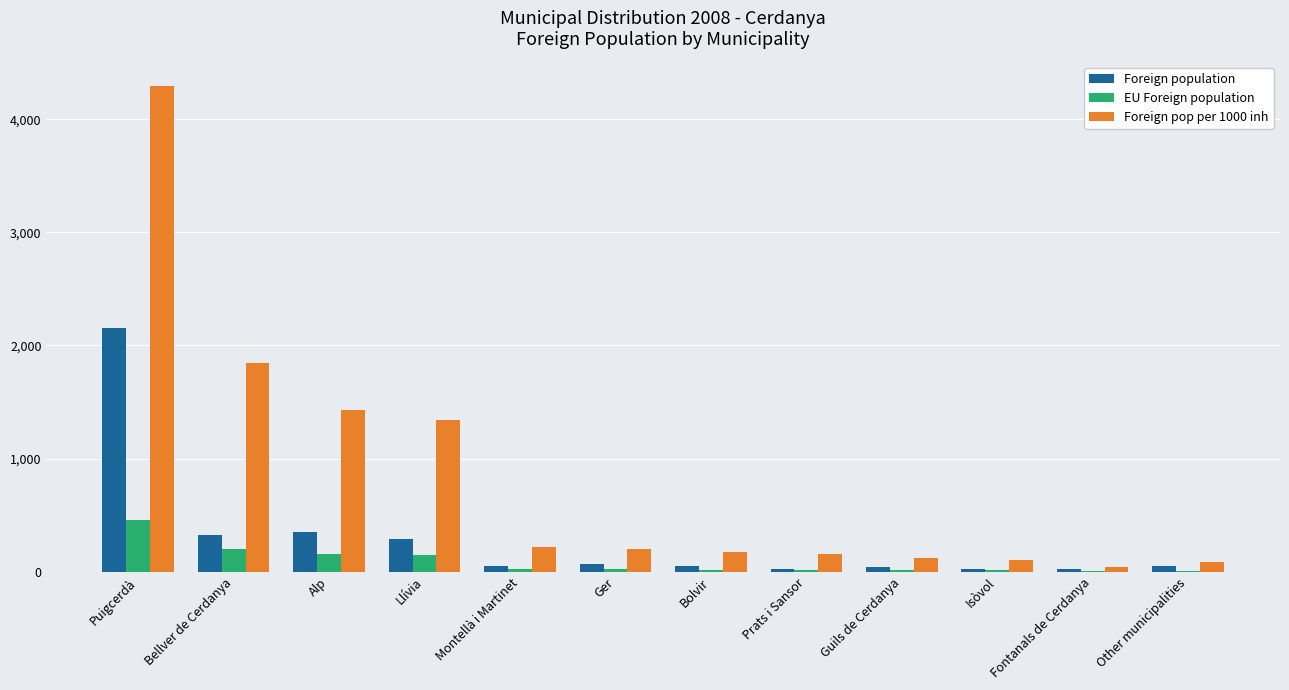

Is it true that Foreign pop per 1000 inh equals 215 at Montellà i Martinet?

True